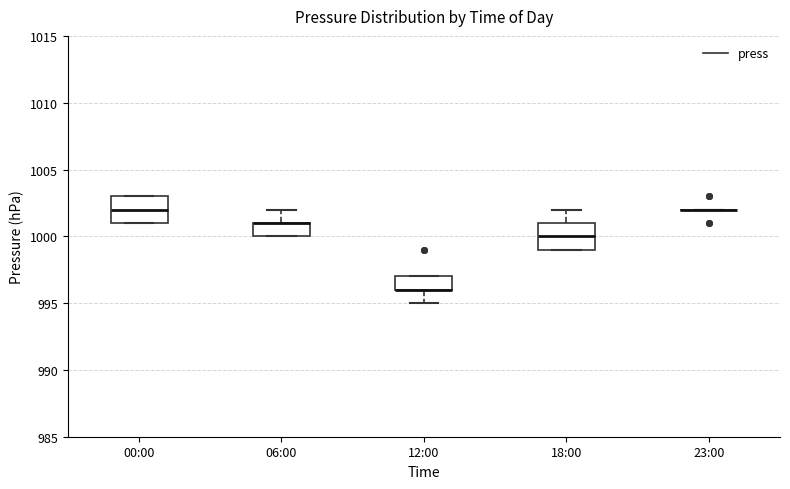

Reading left to right, read every box against the y-axis: the position of its median line, the range the box covers, and the ends of its whiskers. The values are not printed on the chart, so give them approximately, as read against the axis.

00:00: median 1002, box 1001 to 1003, whiskers 1001 to 1003
06:00: median 1001 (drawn on the box's upper edge), box 1000 to 1001, whiskers 1000 to 1002
12:00: median 996 (drawn on the box's lower edge), box 996 to 997, whiskers 995 to 997
18:00: median 1000, box 999 to 1001, whiskers 999 to 1002
23:00: box collapsed to a line at 1002, whiskers 1002 to 1002